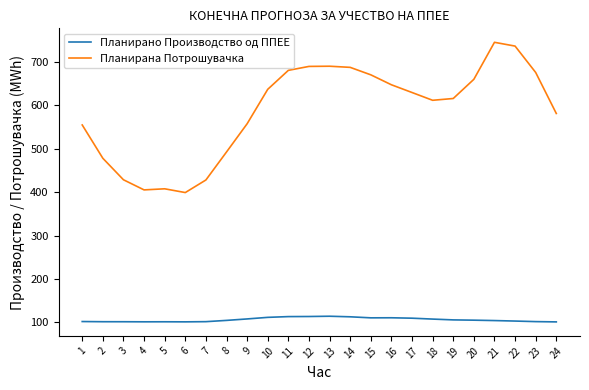

What are all the series names shown in the legend?

Планирано Производство од ППЕЕ, Планирана Потрошувачка